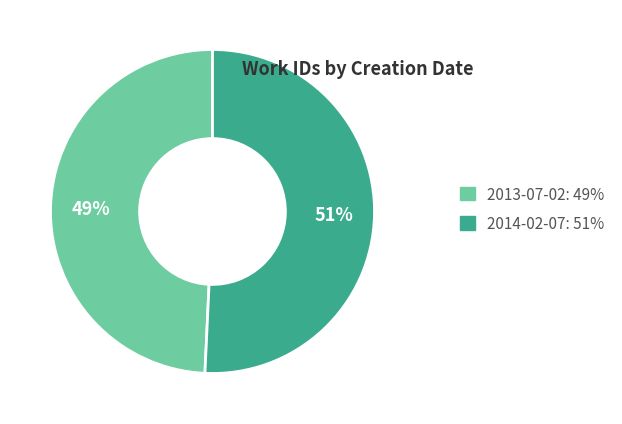

Between 2013-07-02: 49% and 2014-02-07: 51%, which is larger?

2014-02-07: 51%